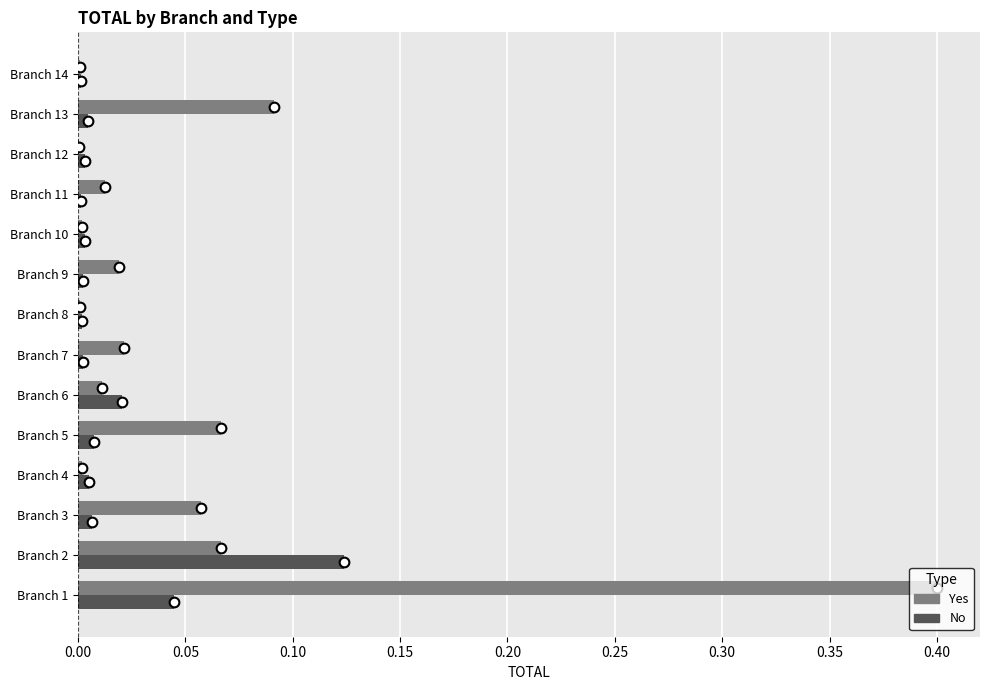

What is the sum of all Yes values?

0.8